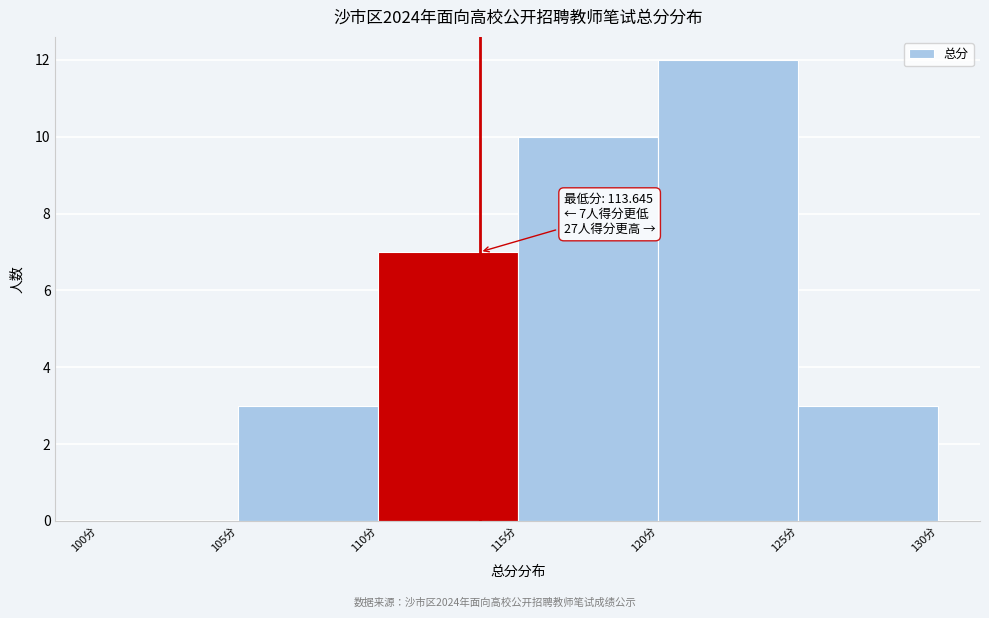

Which range on the x-axis has the tallest bar?

120 to 125